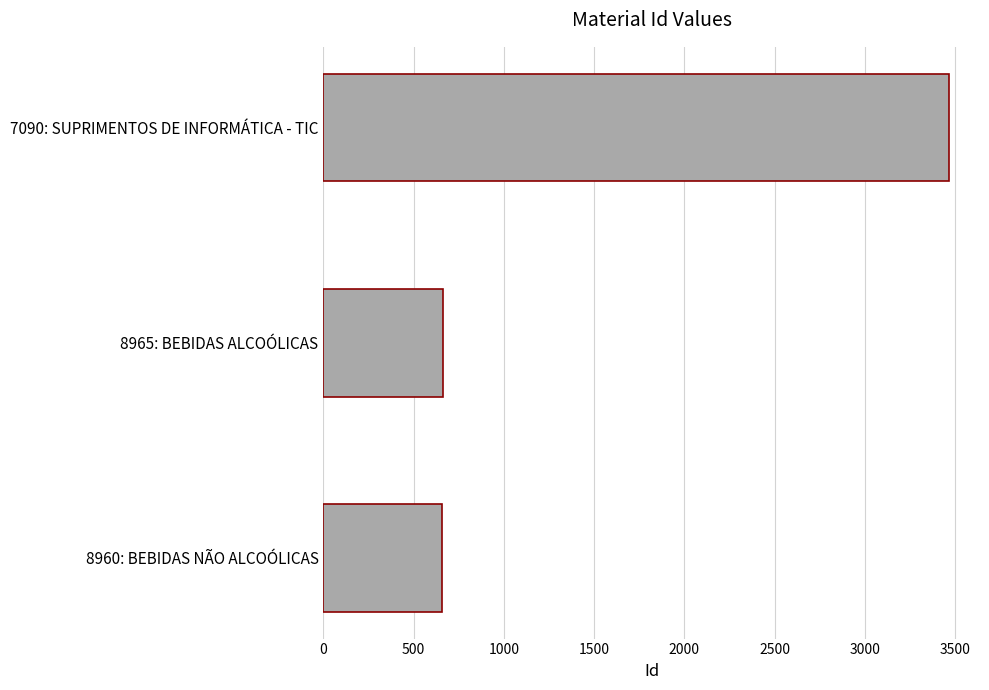

What is the change in value from 8965: BEBIDAS ALCOÓLICAS to 7090: SUPRIMENTOS DE INFORMÁTICA - TIC?

+2804